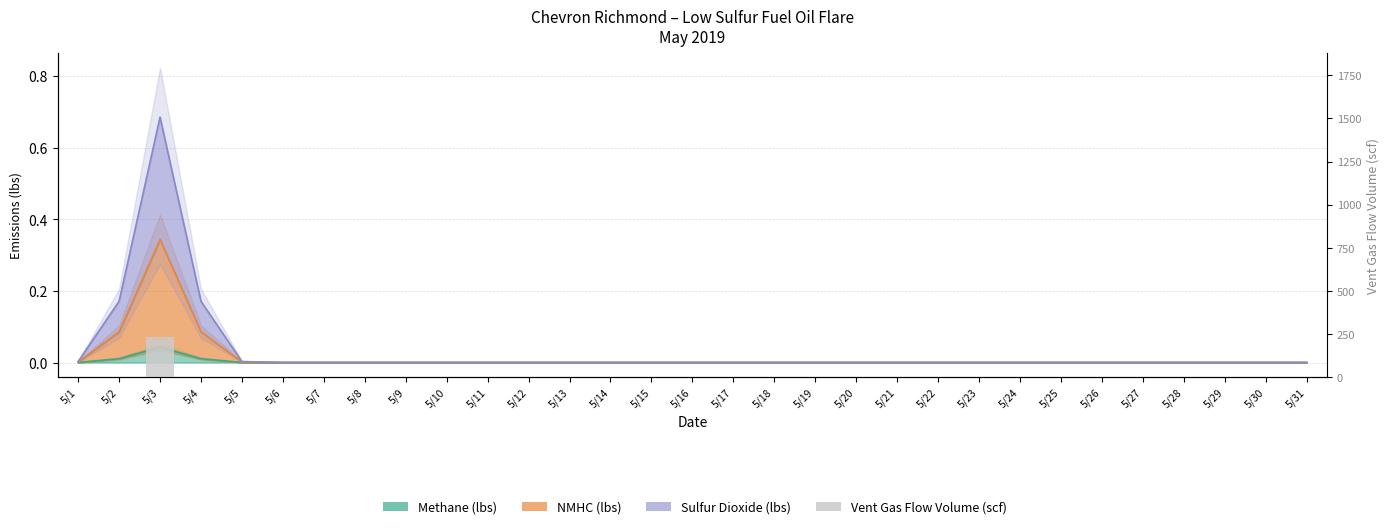

How many values are above zero?

1